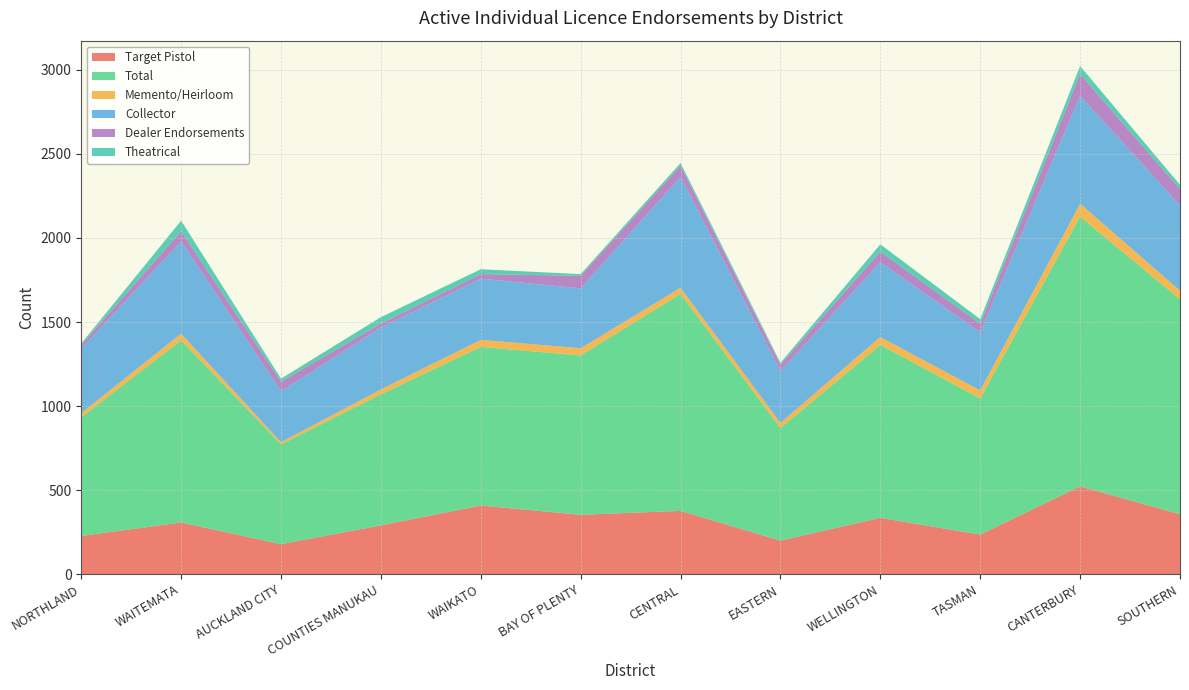

Reading left to right, list all the values displayed in this chart.

Target Pistol: 227	307	178	290	408	353	376	199	335	235	522	356
Total: 706	1084	594	780	944	948	1292	670	1029	810	1605	1279
Memento/Heirloom: 25	40	13	29	42	43	36	31	47	48	77	52
Collector: 383	549	303	368	364	356	659	308	445	345	642	507
Dealer Endorsements: 23	61	57	24	27	75	67	38	63	52	130	96
Theatrical: 8	62	18	38	29	10	16	11	43	27	47	26